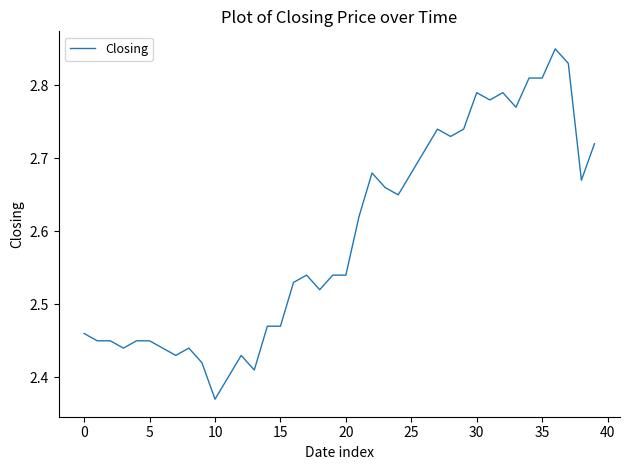

Does the chart display data point markers on the line(s)?

No